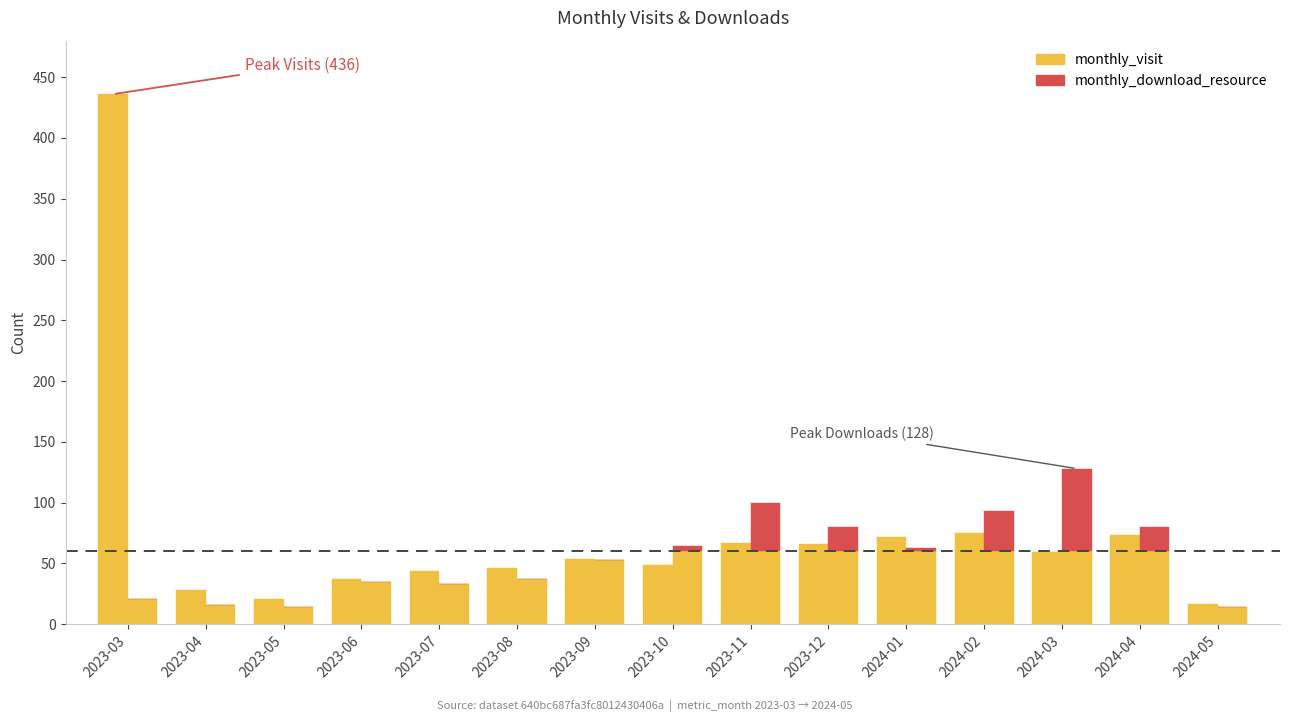

At how many categories does at least one series exceed 160?

1